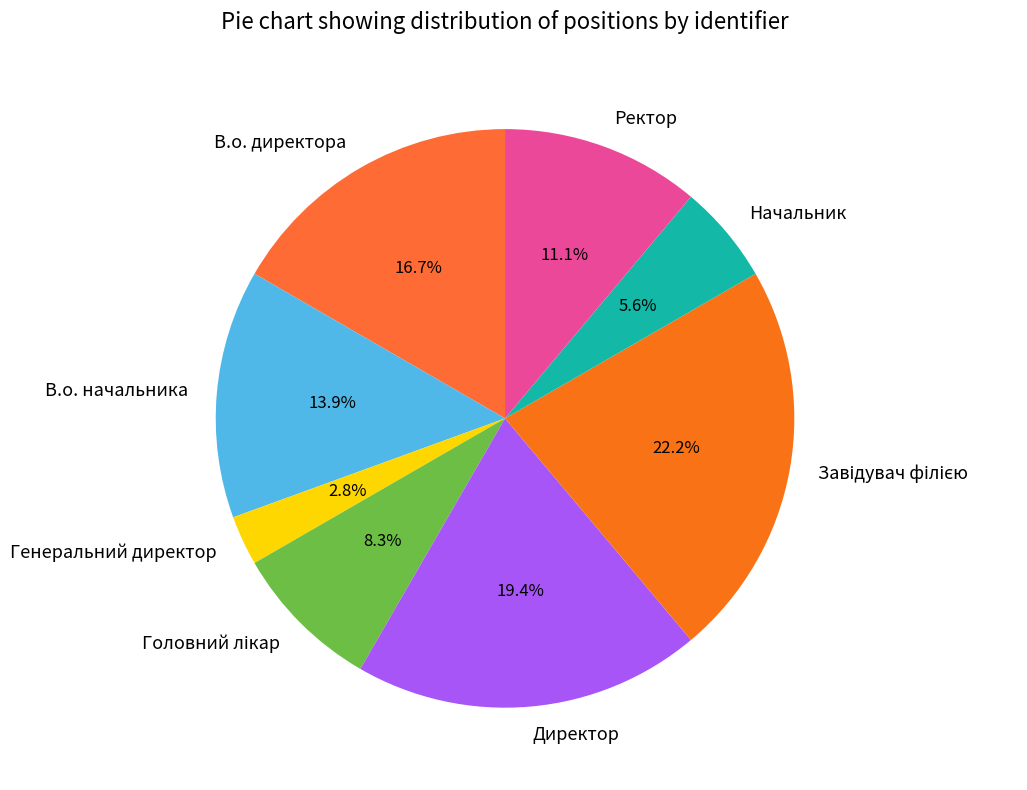

The Генеральний директор slice represents 3% of the pie. True or false?

True